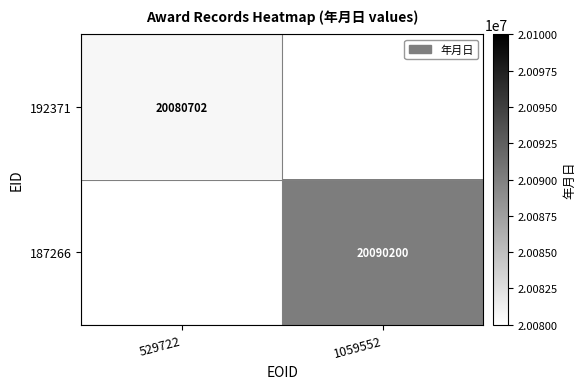

The value of 187266 at 1059552 is 20090200. True or false?

True